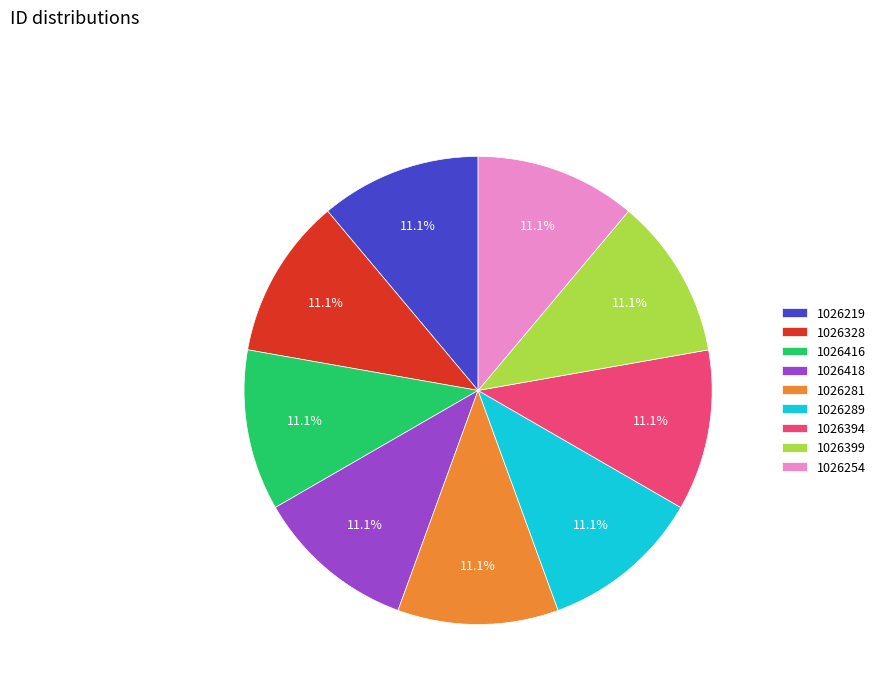

Combined, do 1026418 and 1026254 account for over 50%?

No